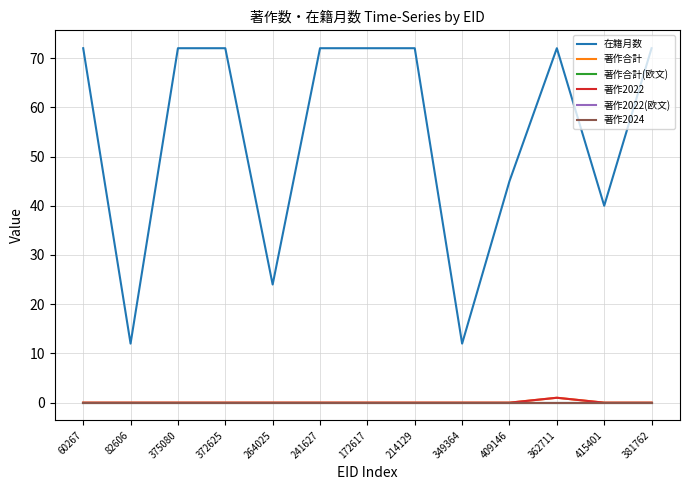

What position from the right is 362711?

3